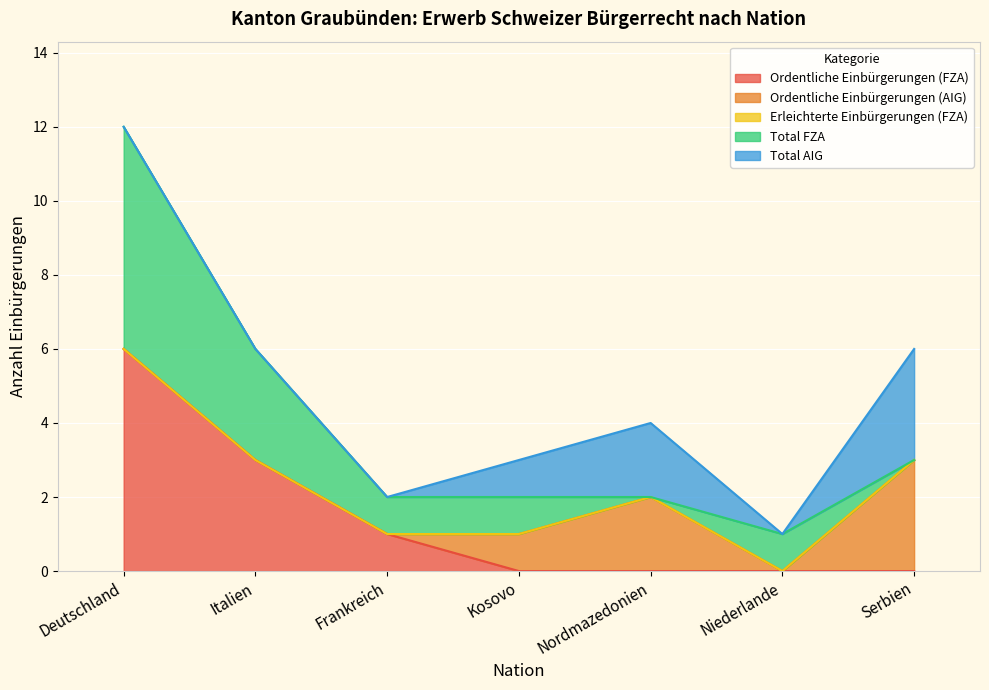

Reading left to right, what are all the values shown in this chart?

Ordentliche Einbürgerungen (FZA): Deutschland=6	Italien=3	Frankreich=1	Kosovo=0	Nordmazedonien=0	Niederlande=0	Serbien=0
Ordentliche Einbürgerungen (AIG): Deutschland=0	Italien=0	Frankreich=0	Kosovo=1	Nordmazedonien=2	Niederlande=0	Serbien=3
Erleichterte Einbürgerungen (FZA): Deutschland=0	Italien=0	Frankreich=0	Kosovo=0	Nordmazedonien=0	Niederlande=0	Serbien=0
Total FZA: Deutschland=6	Italien=3	Frankreich=1	Kosovo=1	Nordmazedonien=0	Niederlande=1	Serbien=0
Total AIG: Deutschland=0	Italien=0	Frankreich=0	Kosovo=1	Nordmazedonien=2	Niederlande=0	Serbien=3